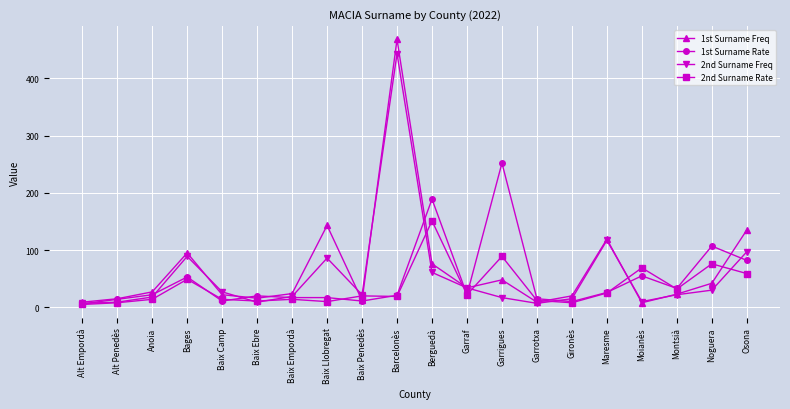

The value of 1st Surname Rate at Maresme is 42. True or false?

False